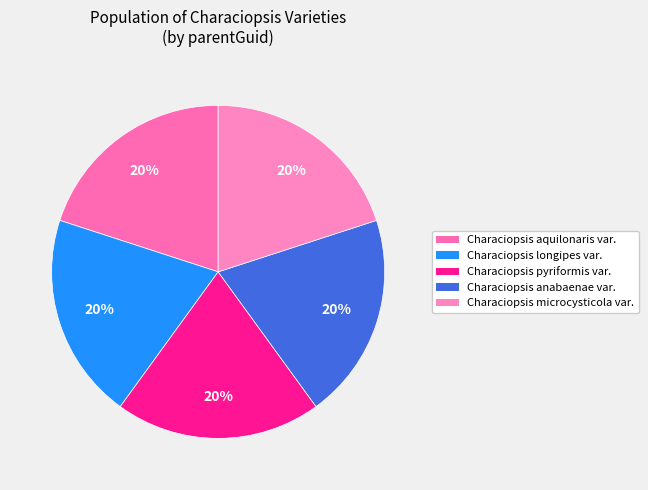

Which slice is the largest?

Characiopsis pyriformis var.